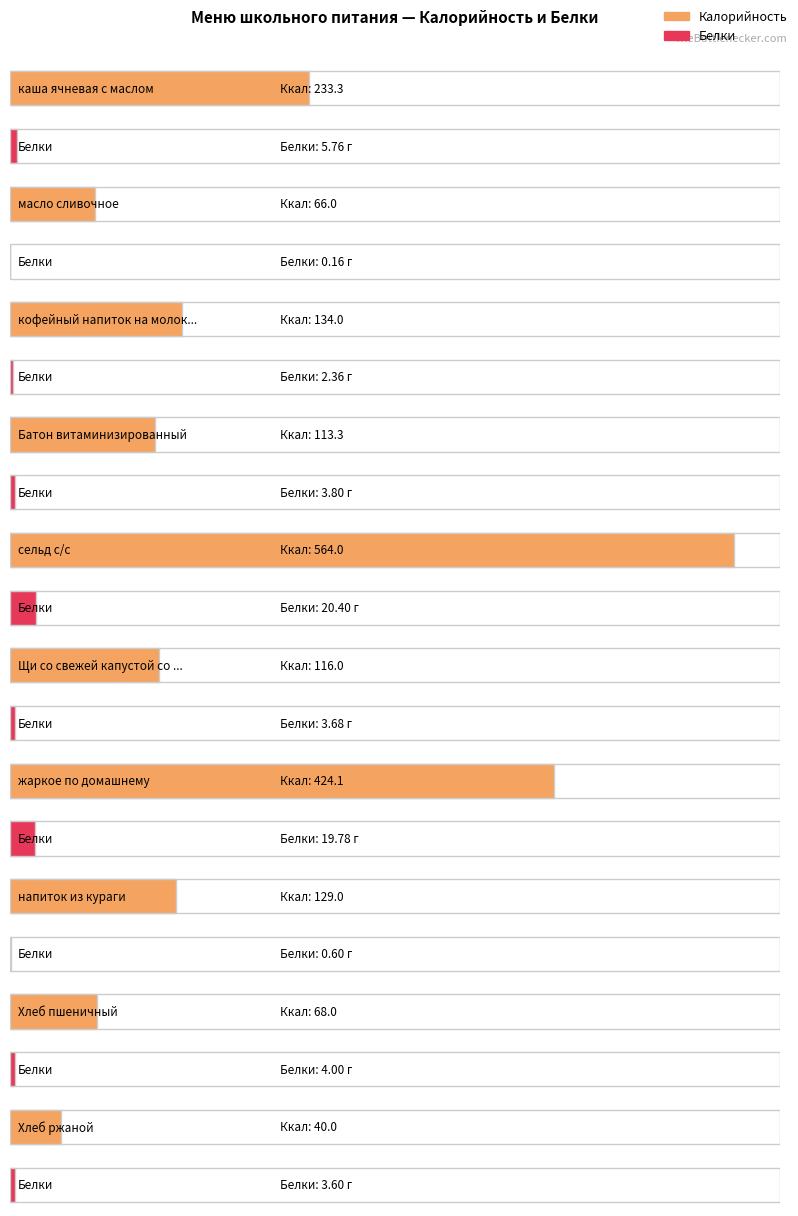

What is the total value across all series at жаркое по домашнему?

443.9